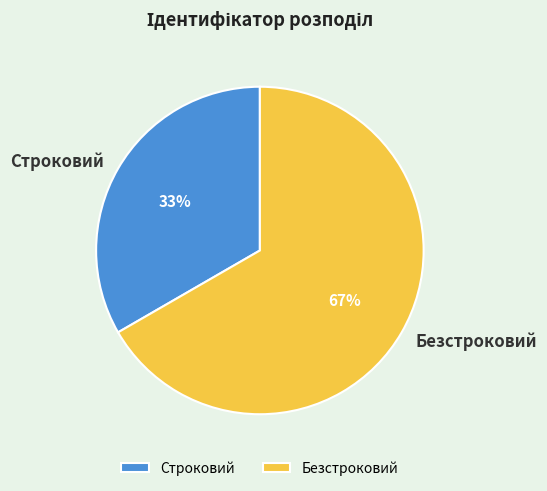

Combined, do Безстроковий and Строковий account for over 50%?

Yes